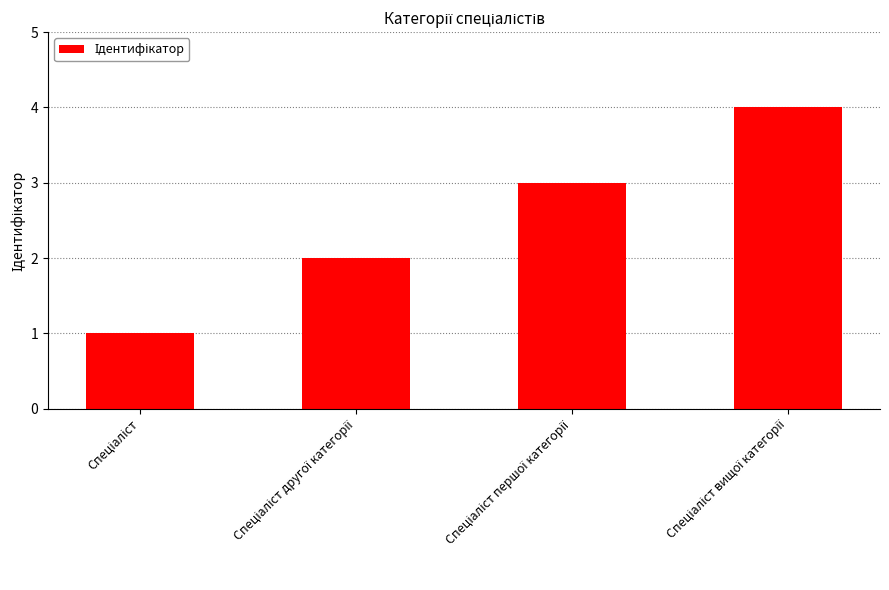

How many values are below 3?

2